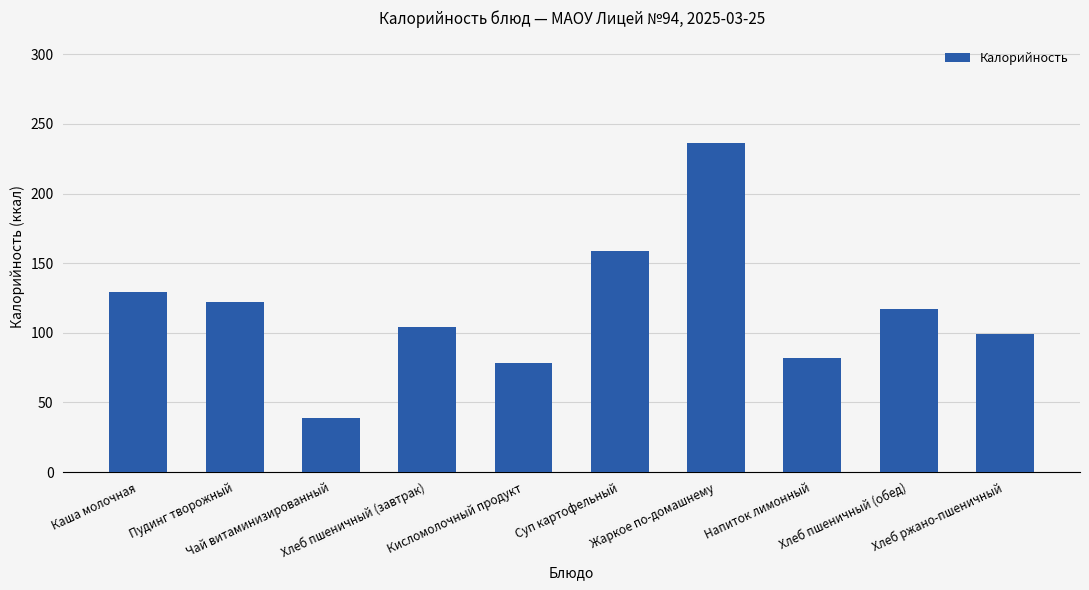

What is the value of the 3rd bar from the left?

38.5